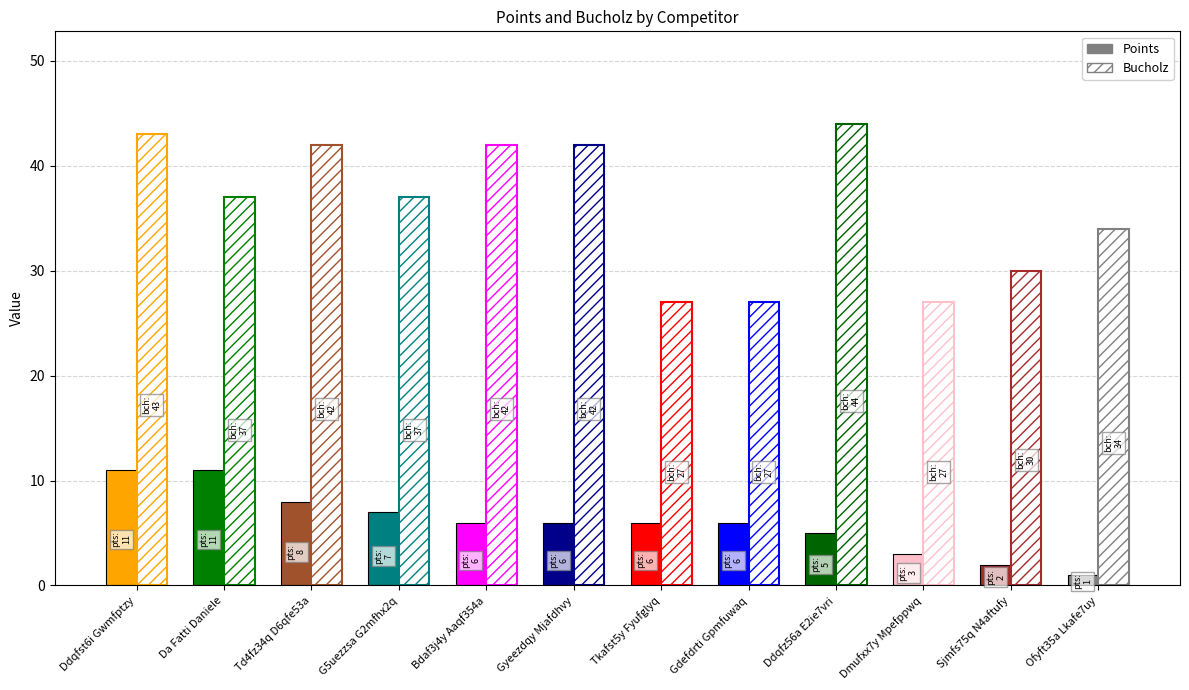

What is the approximate value of Points at Tkafst5y Fyufglyq?

6